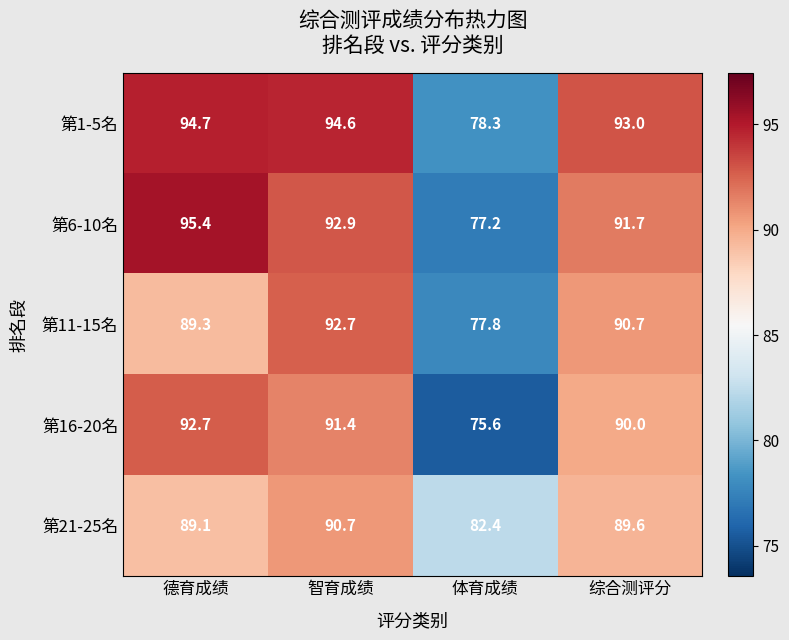

Reading left to right, transcribe all the data shown in this chart.

第1-5名: 94.7	94.6	78.3	93.0
第6-10名: 95.4	92.9	77.2	91.7
第11-15名: 89.3	92.7	77.8	90.7
第16-20名: 92.7	91.4	75.6	90.0
第21-25名: 89.1	90.7	82.4	89.6